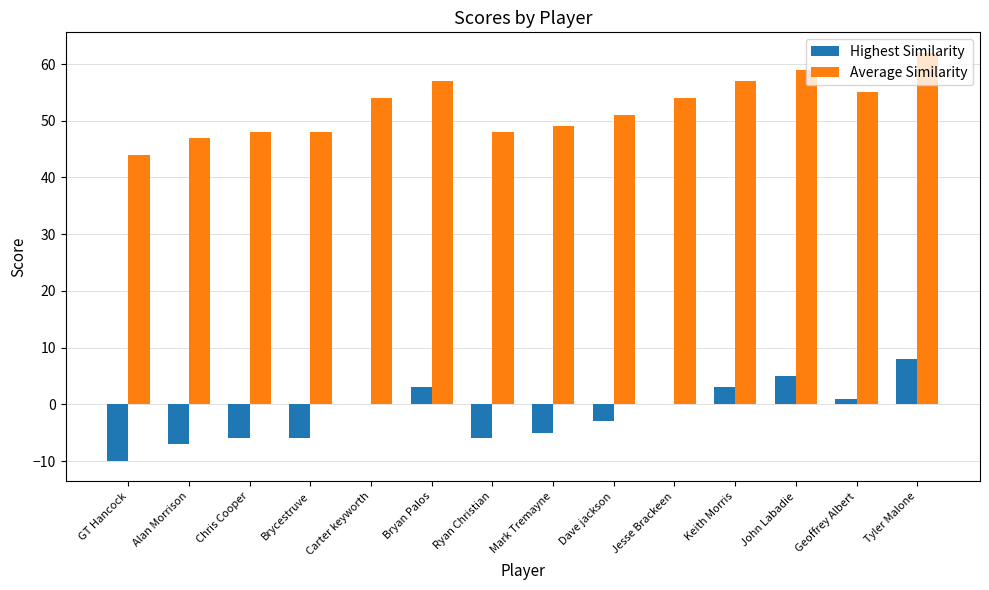

What is the difference between the Average Similarity values at Carter keyworth and John Labadie?

5